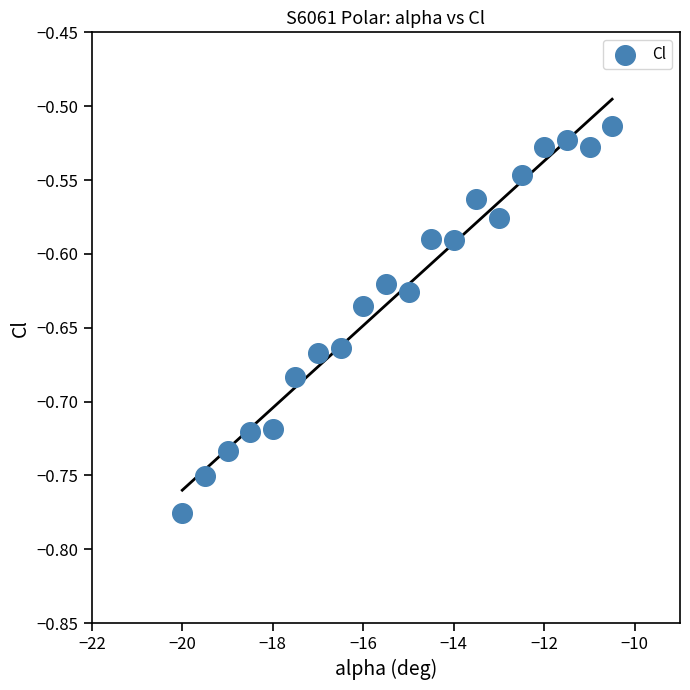

What is the range of Y values (max minus min)?

0.3